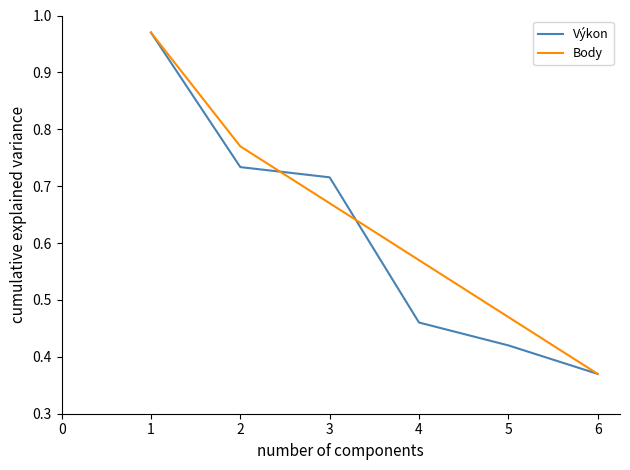

At which label does Výkon reach its minimum?

6